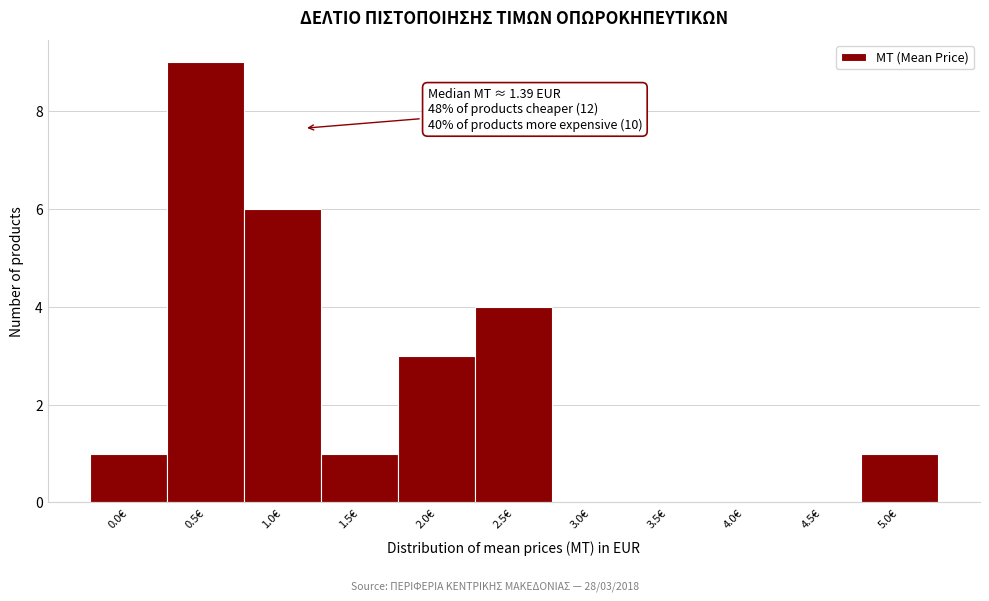

Reading left to right, extract all data points from this chart.

0.0€=1	0.5€=9	1.0€=6	1.5€=1	2.0€=3	2.5€=4	3.0€=0	3.5€=0	4.0€=0	4.5€=0	5.0€=1